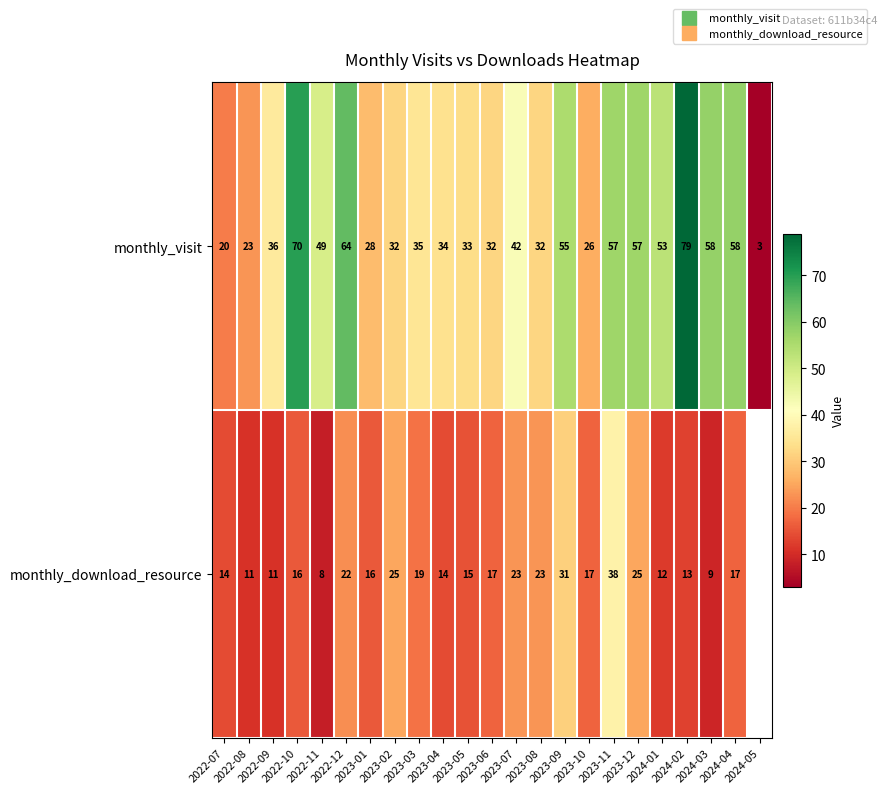

Is the value of monthly_download_resource at 2023-08 greater than the value of monthly_visit at 2023-12?

No